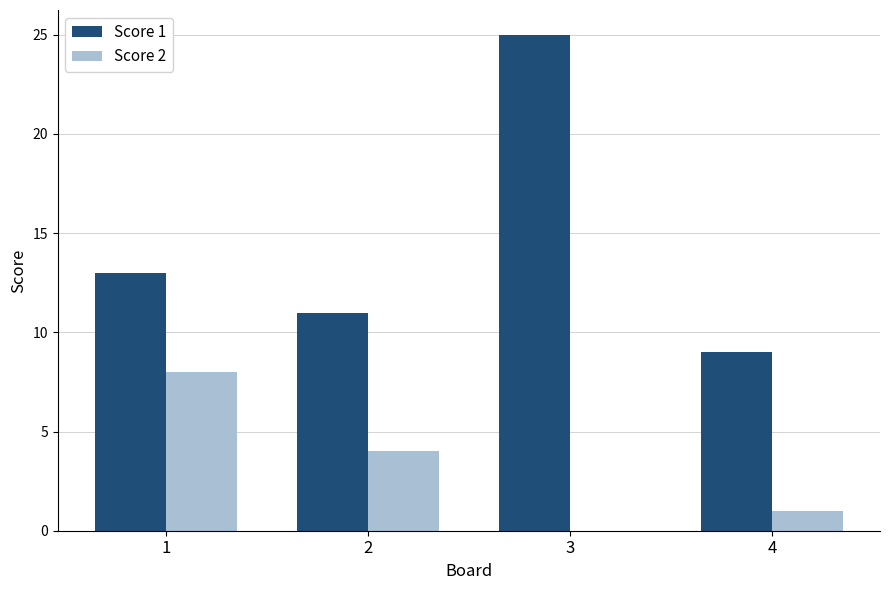

What are all the series names shown in the legend?

Score 1, Score 2